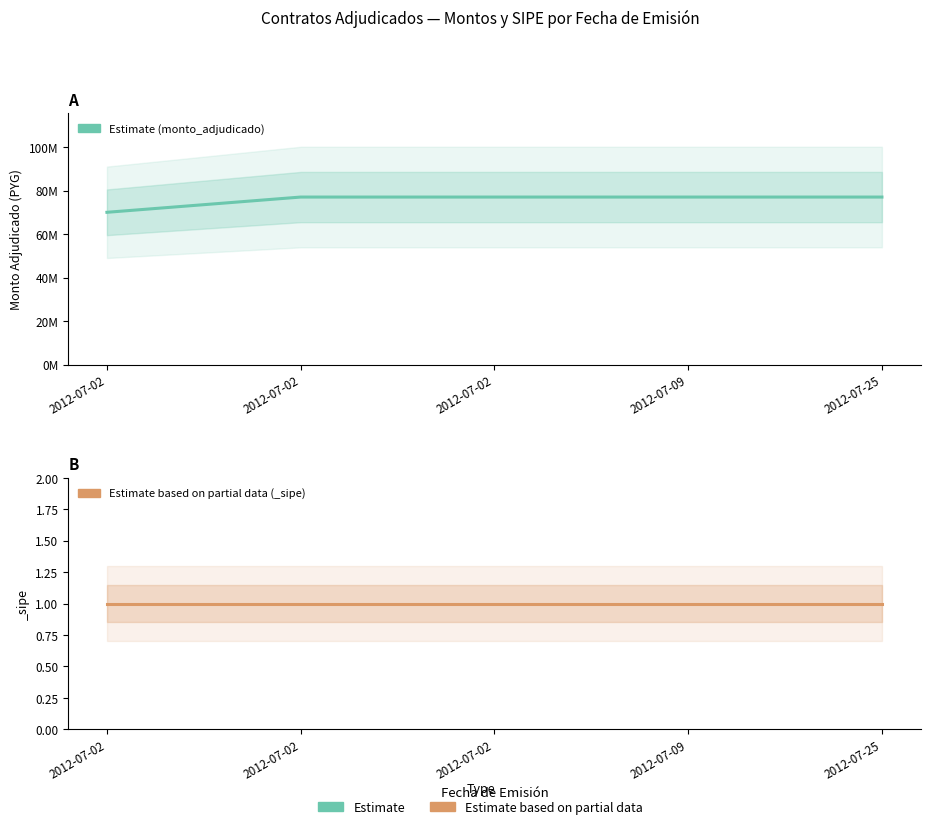

What is the difference between the maximum and minimum values?

7000000